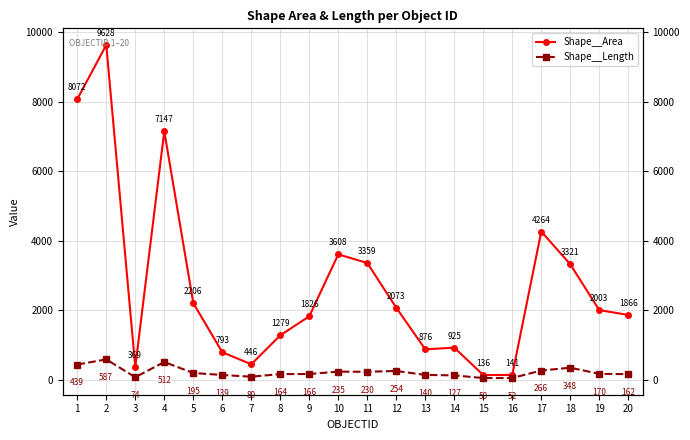

Reading right to left, list all the values displayed in this chart.

Shape__Area: 20=1865.9	19=2003.2	18=3321.2	17=4264.1	16=140.9	15=136.3	14=924.7	13=876.0	12=2072.6	11=3358.9	10=3607.7	9=1825.5	8=1279.2	7=446.2	6=792.7	5=2205.9	4=7147.1	3=368.6	2=9628.1	1=8071.8
Shape__Length: 20=161.9	19=170.2	18=347.9	17=266.4	16=52.2	15=49.7	14=127.4	13=139.8	12=254.0	11=229.8	10=235.0	9=165.9	8=164.3	7=89.0	6=138.5	5=194.6	4=511.9	3=74.0	2=586.6	1=438.8